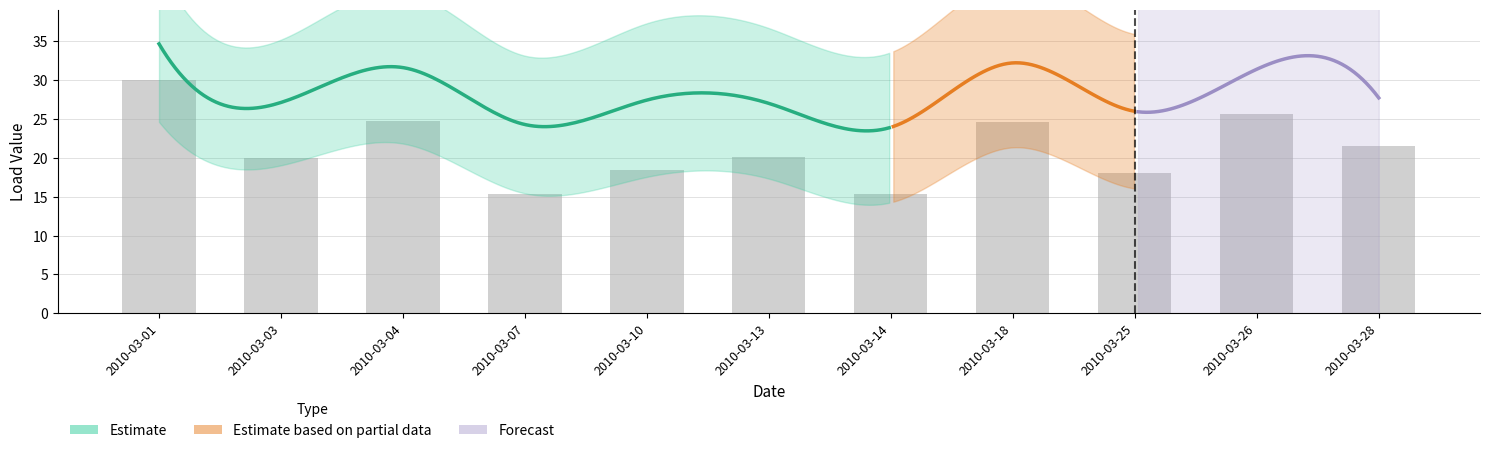

True or false: 0000005401 has a value of 22.4 at 2010-03-03.

False